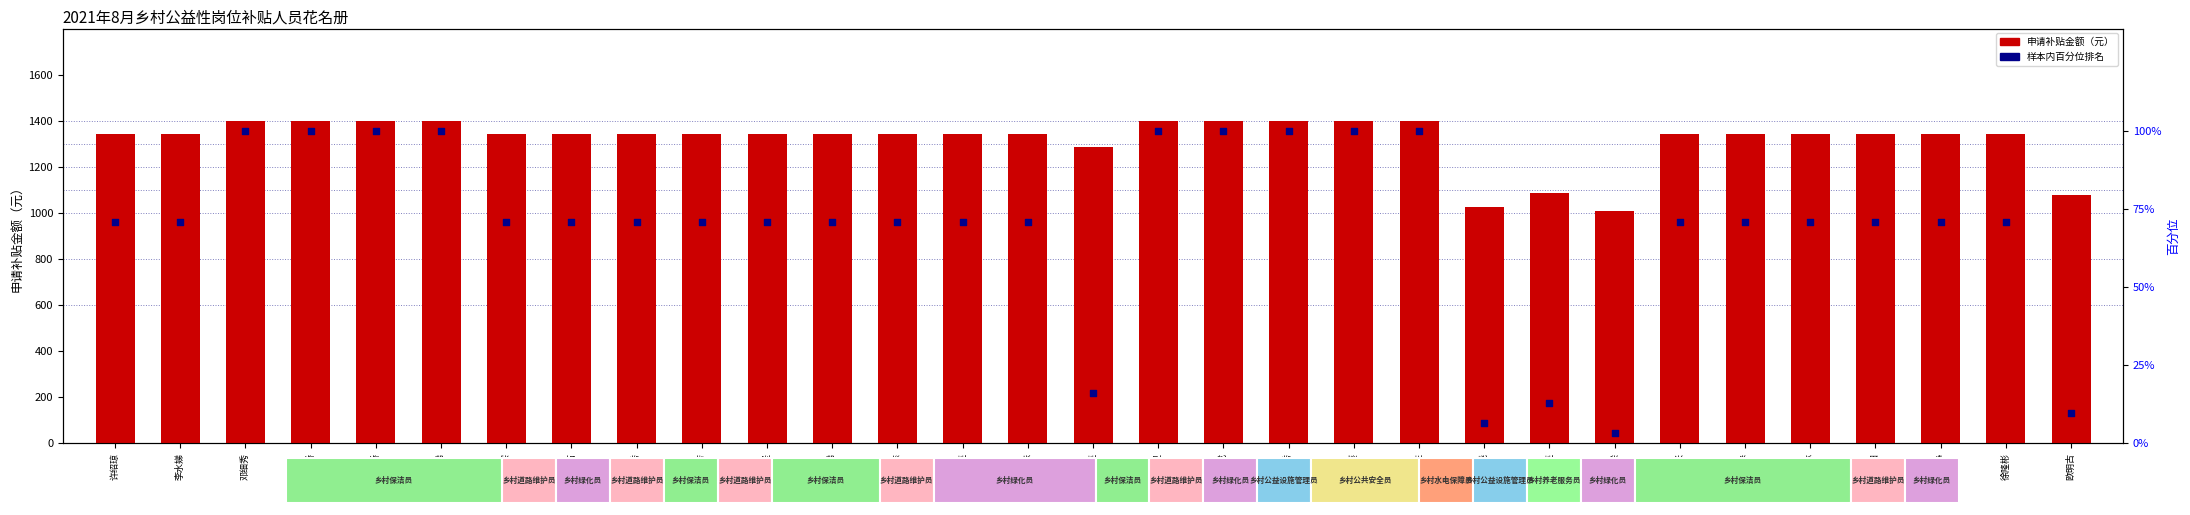

Which series has the largest Y range (max minus min)?

申请补贴金额（元）